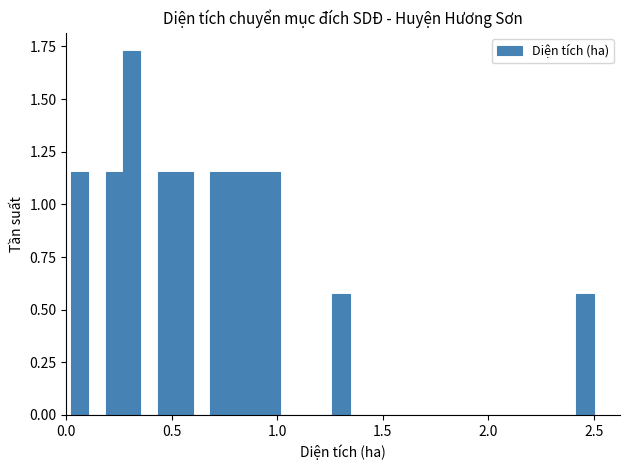

Around what value on the x-axis is the tallest bar? Give the approximate position of its centre, as read against the axis.

0.30